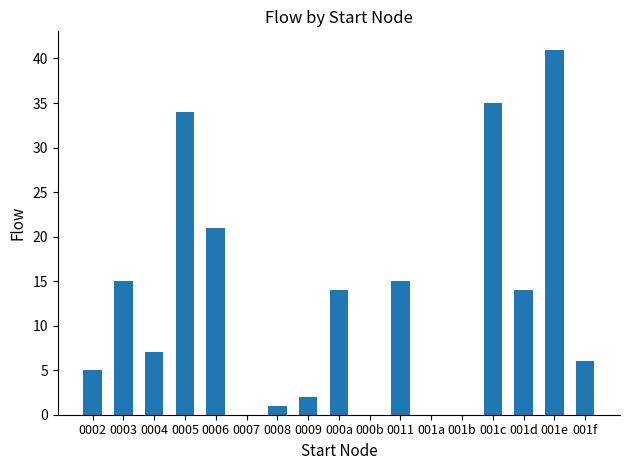

Where does the data first go above 7?

0003